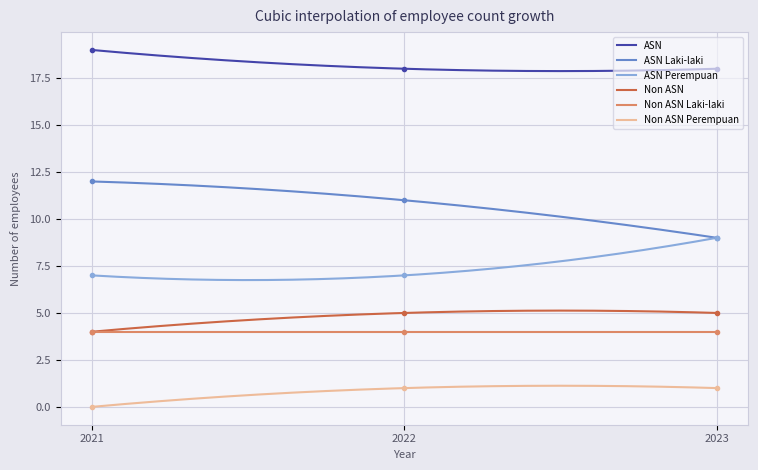

True or false: Non ASN Laki-laki and ASN cross at least once.

False